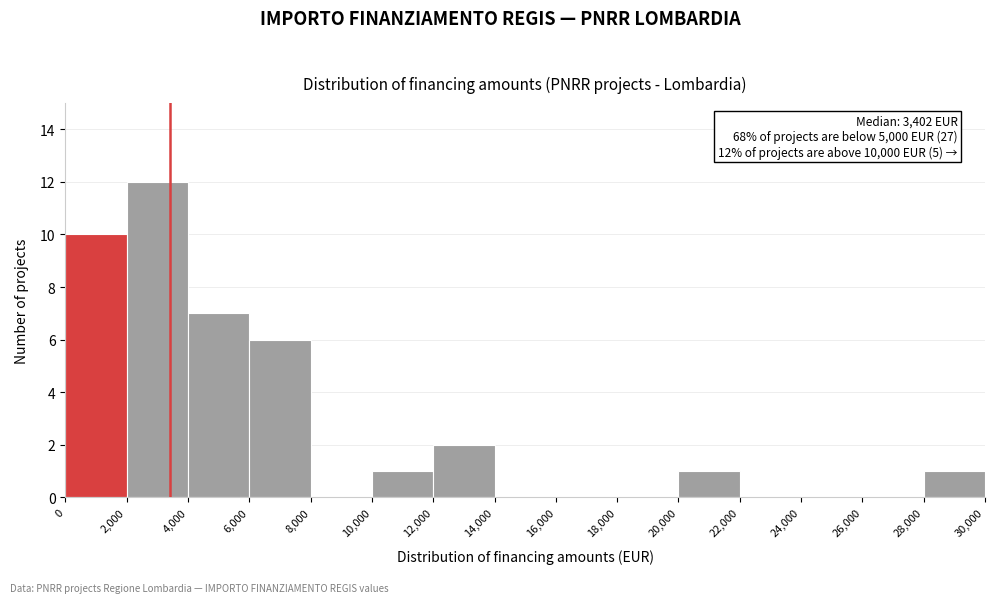

Which range on the x-axis has the tallest bar?

2,000 to 4,000